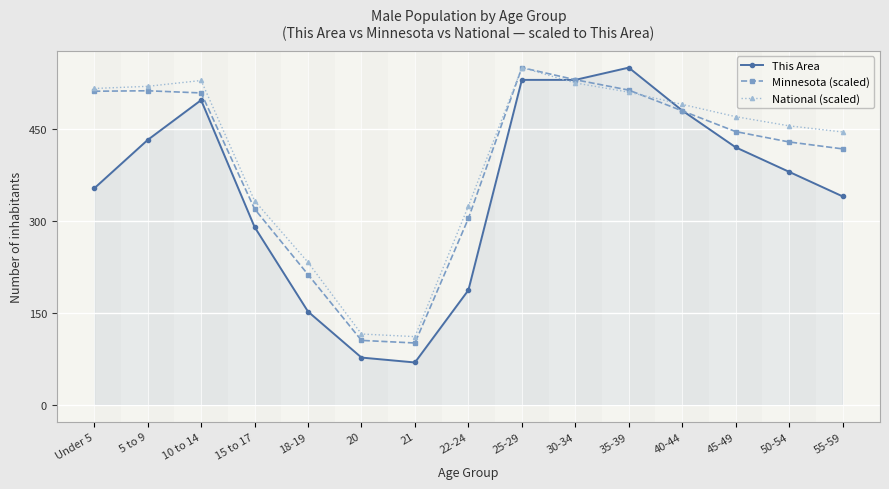

What is the label of the 15th point from the right?

Under 5